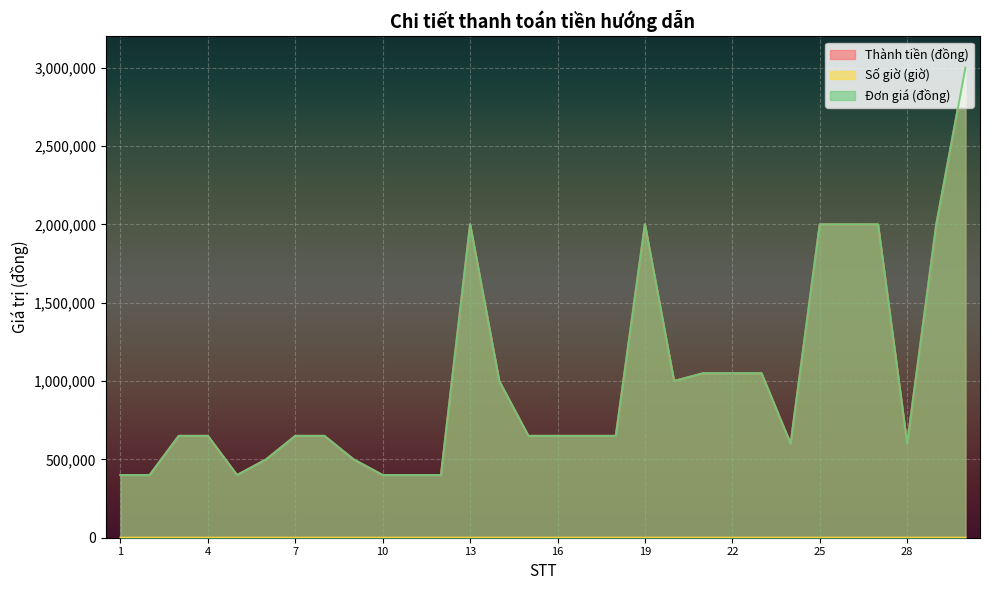

At which category does Số giờ (giờ) reach its first local peak?

9